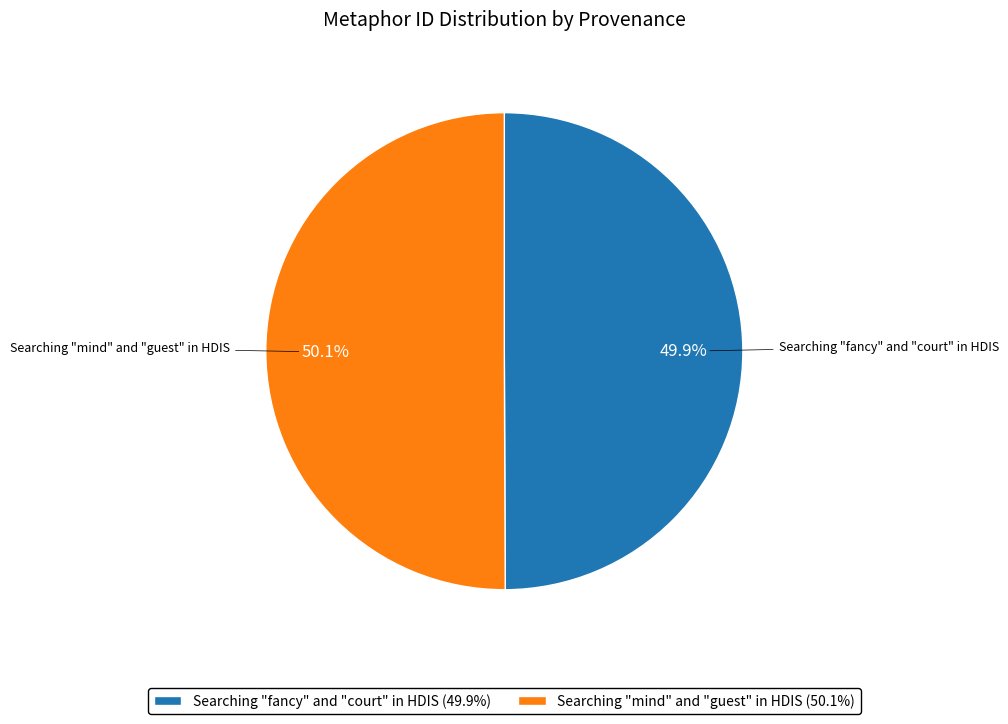

What percentage is NOT represented by Searching "mind" and "guest" in HDIS?

49.9%